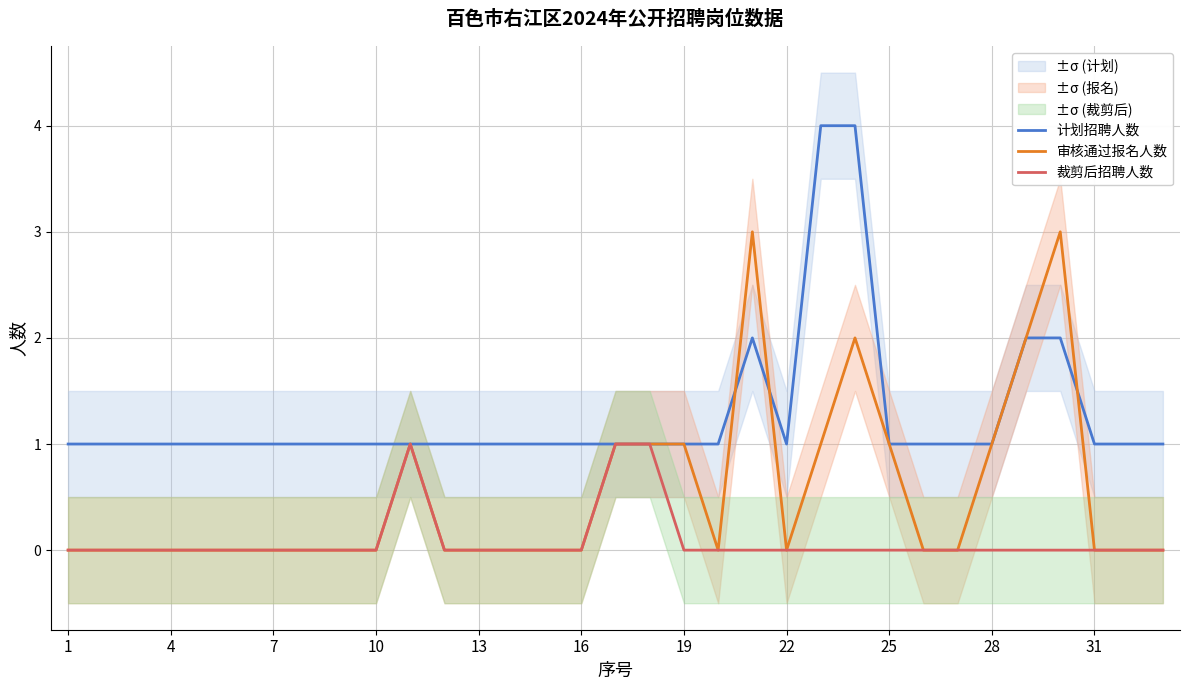

What are all the series names shown in the legend?

计划招聘人数, 审核通过报名人数, 裁剪后招聘人数